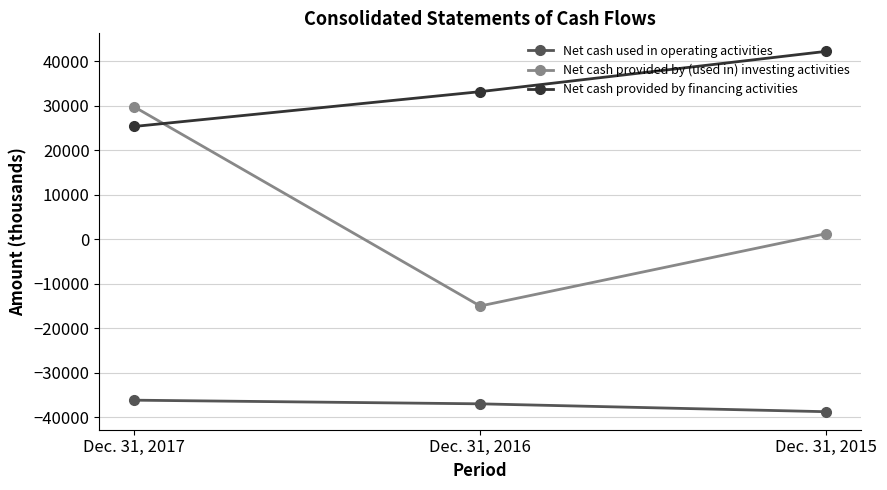

Does the chart have visible grid lines?

Yes